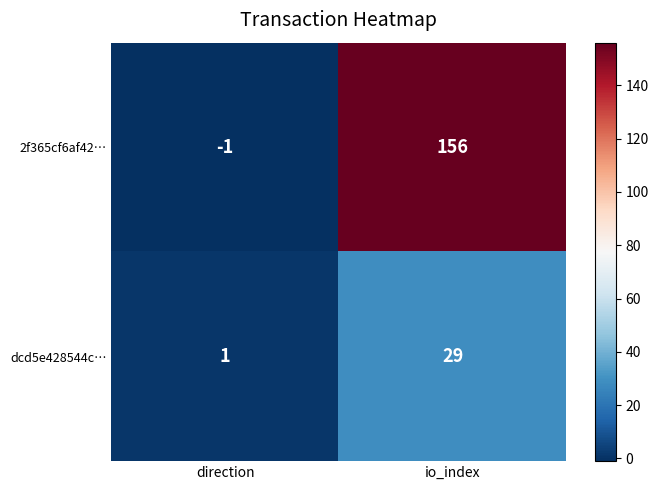

What is the sum of all 2f365cf6af42… values?

155